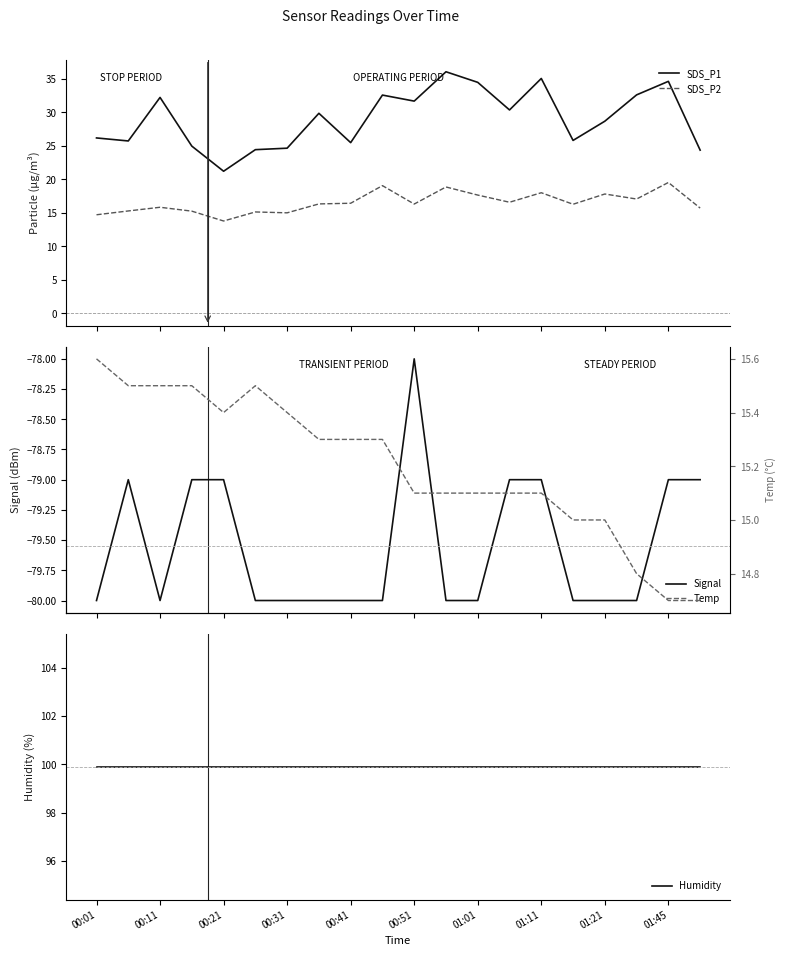

How many interior local valleys does the SDS_P2 series have?

6